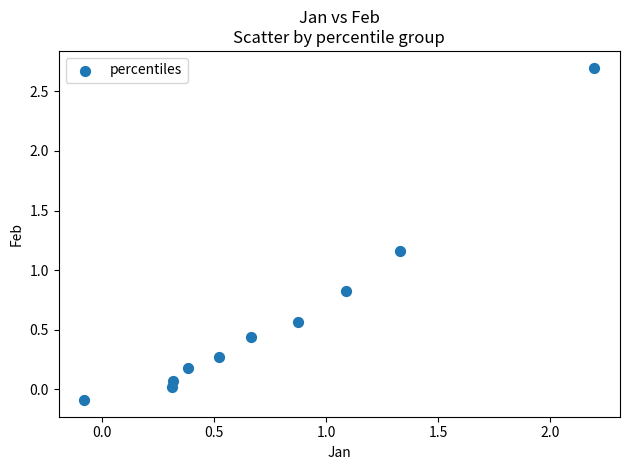

What is the average X value?

0.8